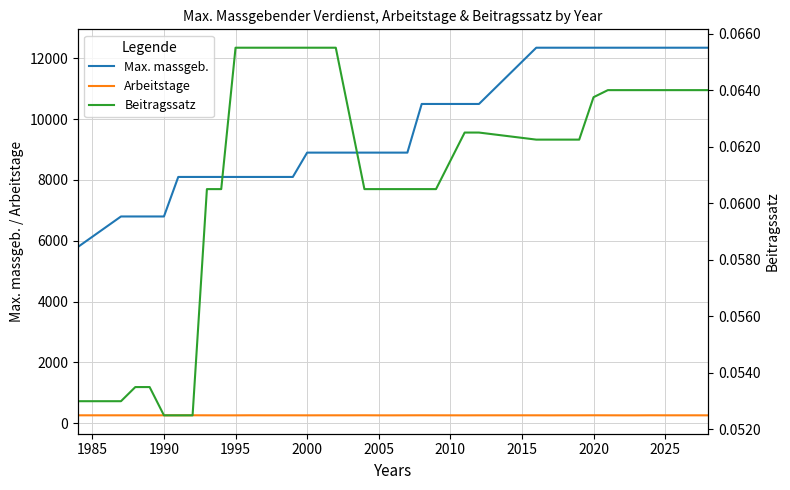

How many Beitragssatz values are between 0 and 1?

39